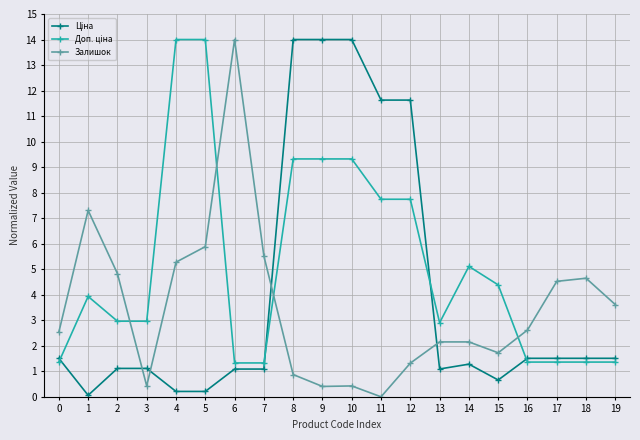

What is the sum of all Залишок values?

70.2